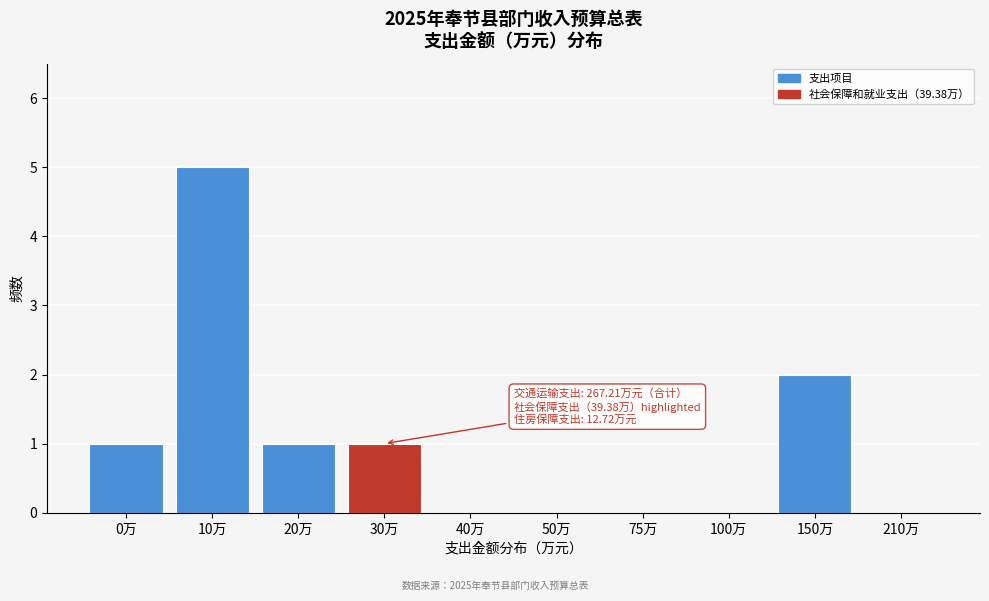

Reading left to right, extract all data points from this chart.

0万=1	10万=5	20万=1	30万=1	40万=0	50万=0	75万=0	100万=0	150万=2	210万=0